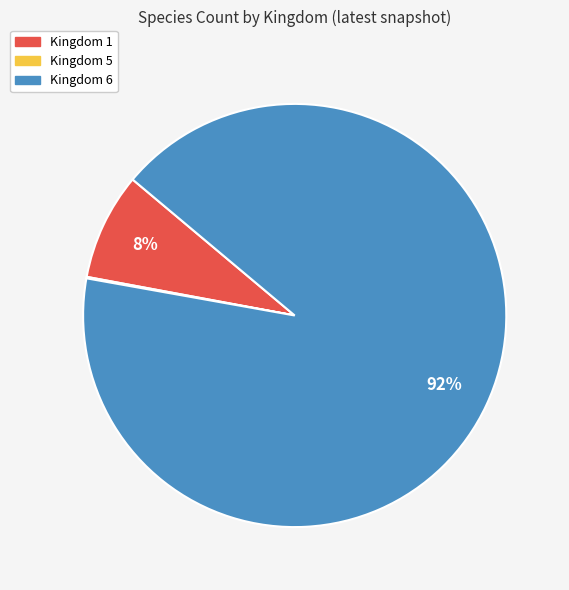

Which has a higher value, Kingdom 6 or Kingdom 1?

Kingdom 6